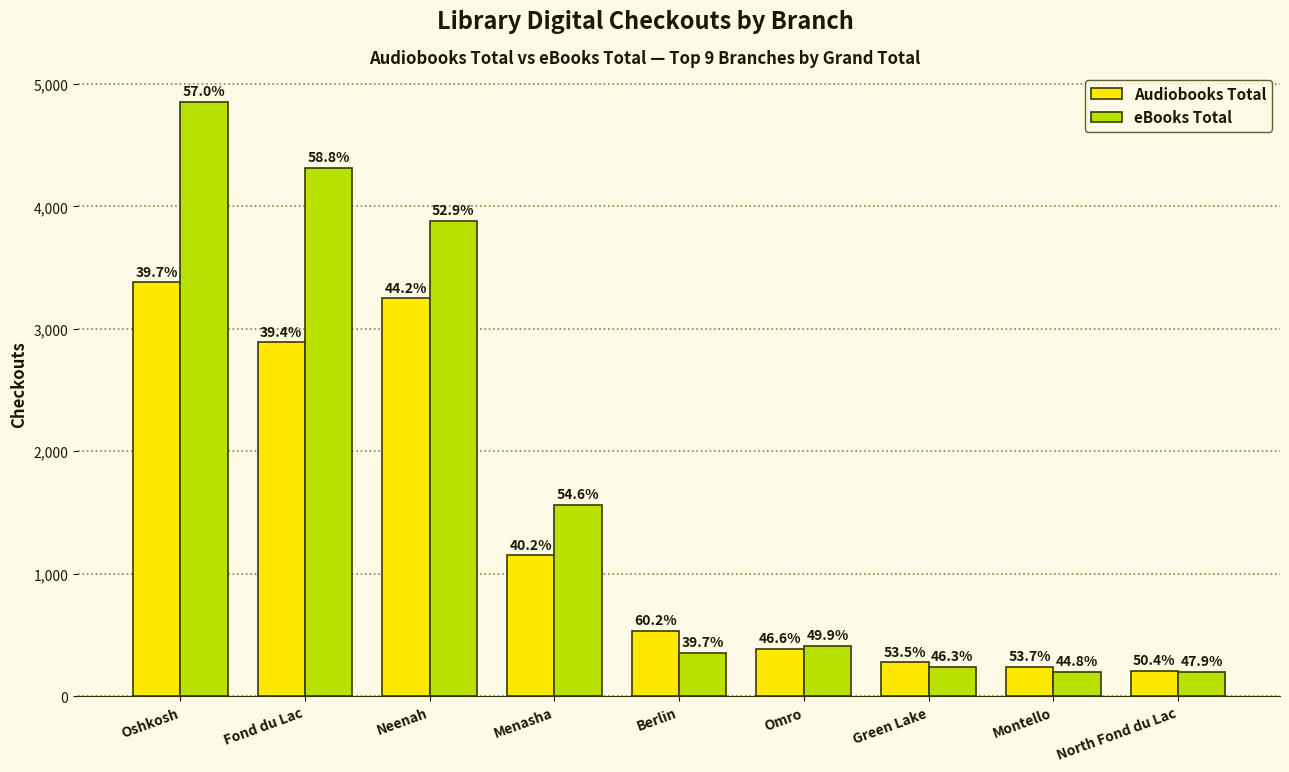

Reading left to right, transcribe all the data shown in this chart.

Audiobooks Total: 3379	2889	3248	1150	535	384	276	241	207
eBooks Total: 4855	4313	3884	1564	353	411	239	201	197